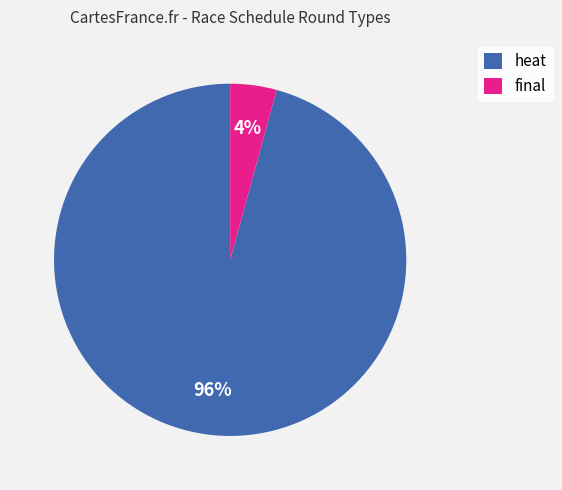

To the nearest percent, what is the combined percentage of final and heat?

100%